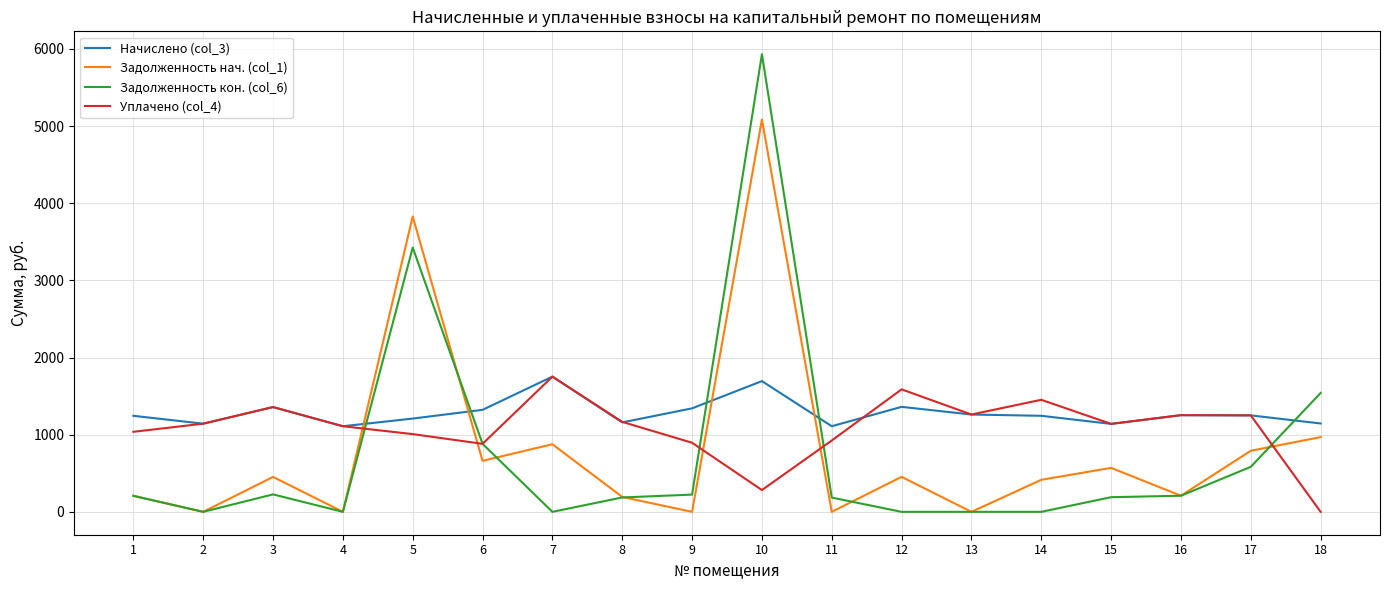

What is the difference between the maximum and minimum values in the Задолженность нач. (col_1) series?

5083.9